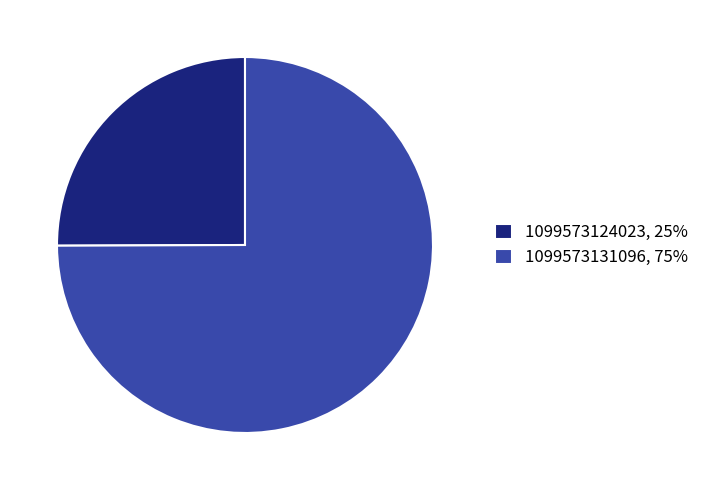

Does 1099573131096 represent more than half of the total?

Yes